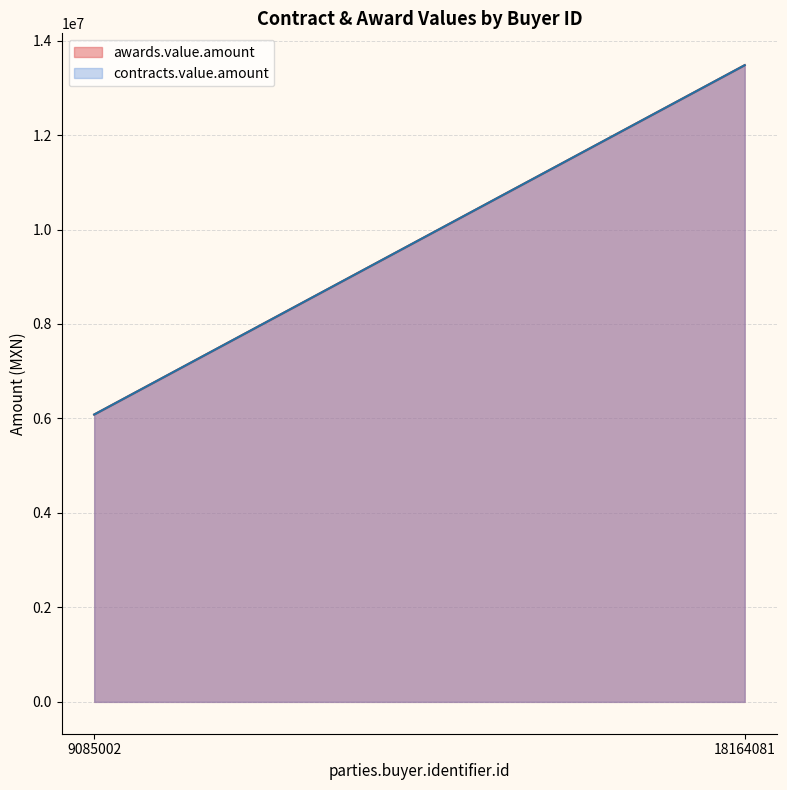

True or false: awards.value.amount and contracts.value.amount cross at least once.

False